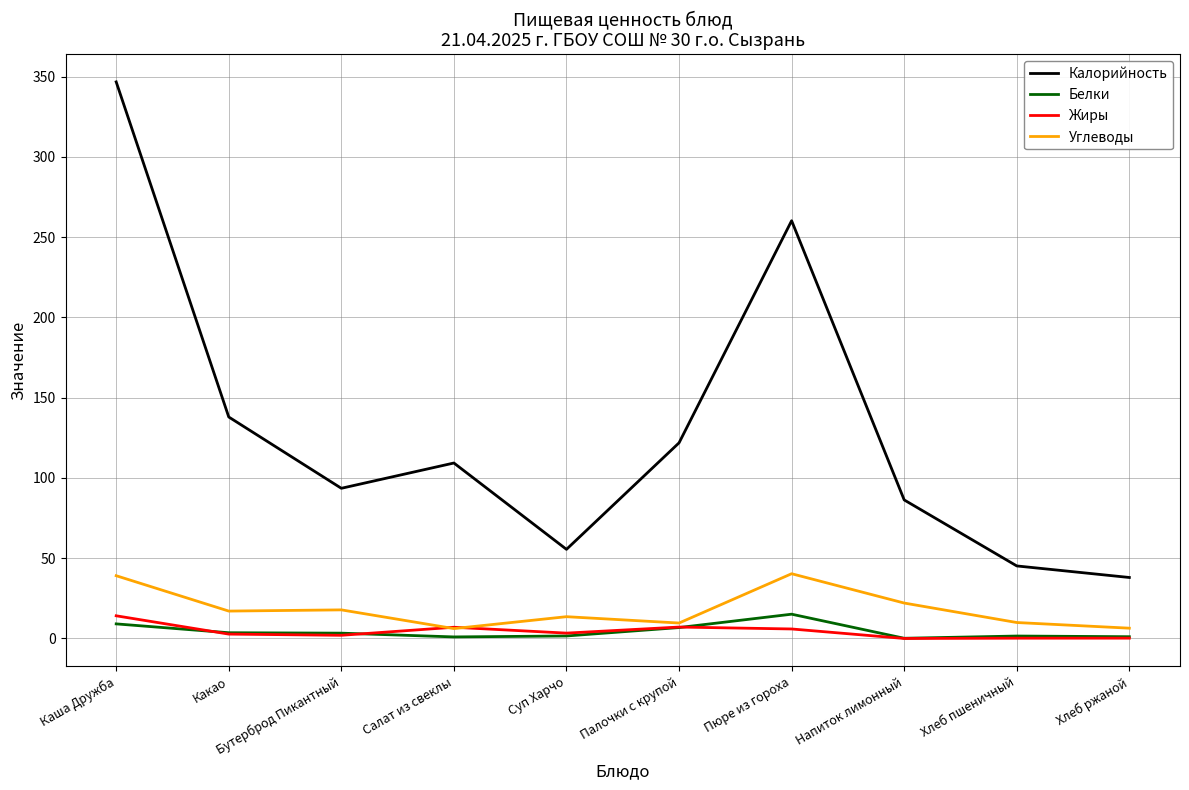

At how many categories does at least one series exceed 174?

2